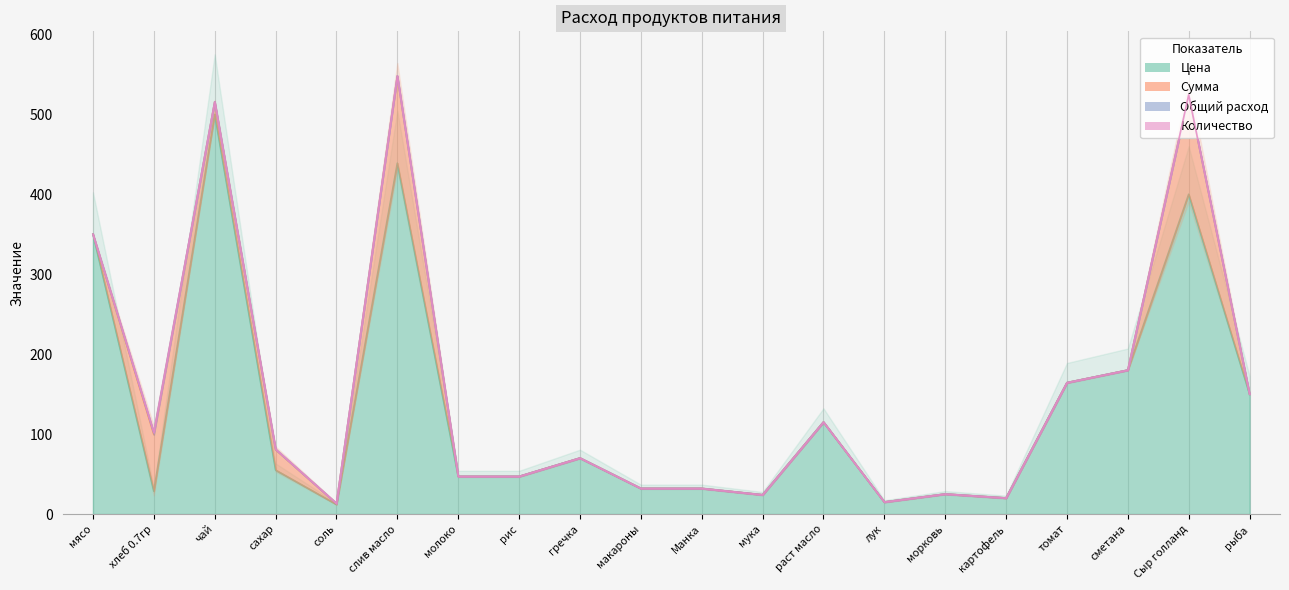

What is the value of the Цена point at the 4th from the left?

55.0